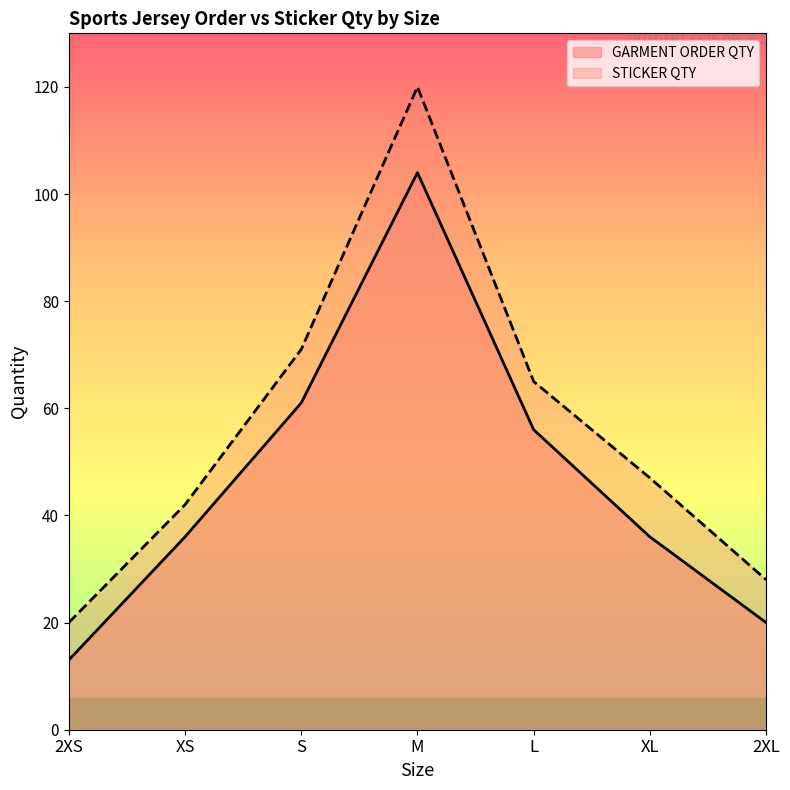

At which label is STICKER QTY closest to 70?

S